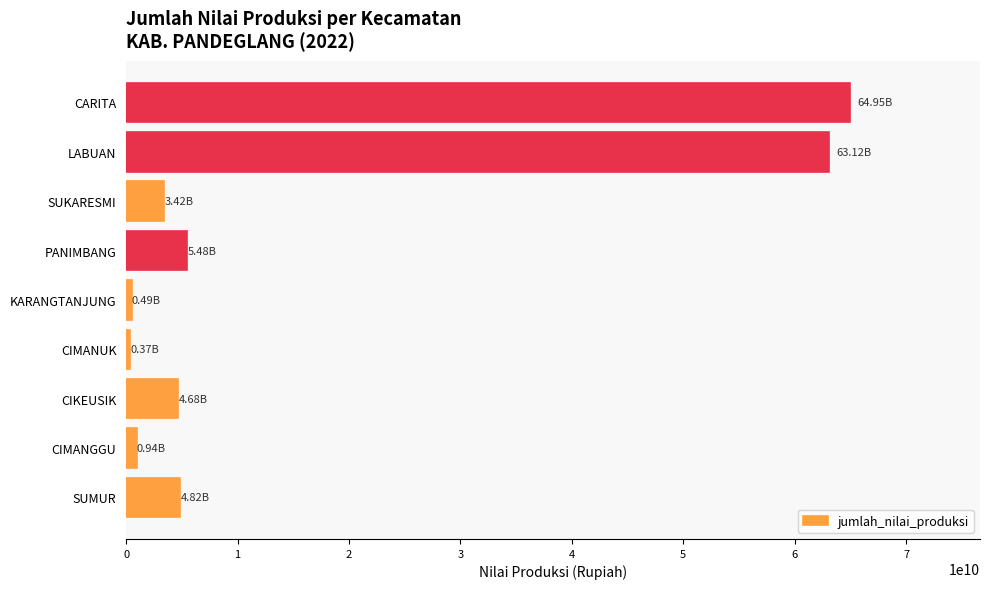

Which has a higher value, PANIMBANG or SUKARESMI?

PANIMBANG